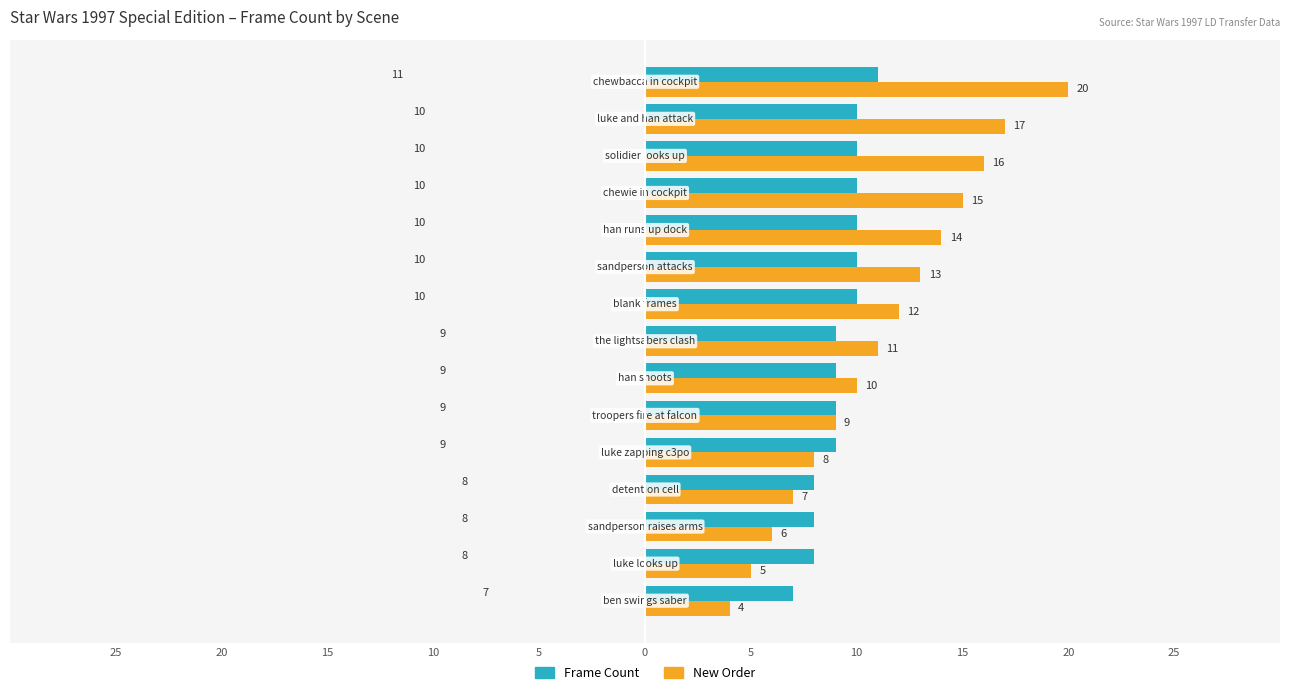

What are all the series names shown in the legend?

Frame Count, New Order